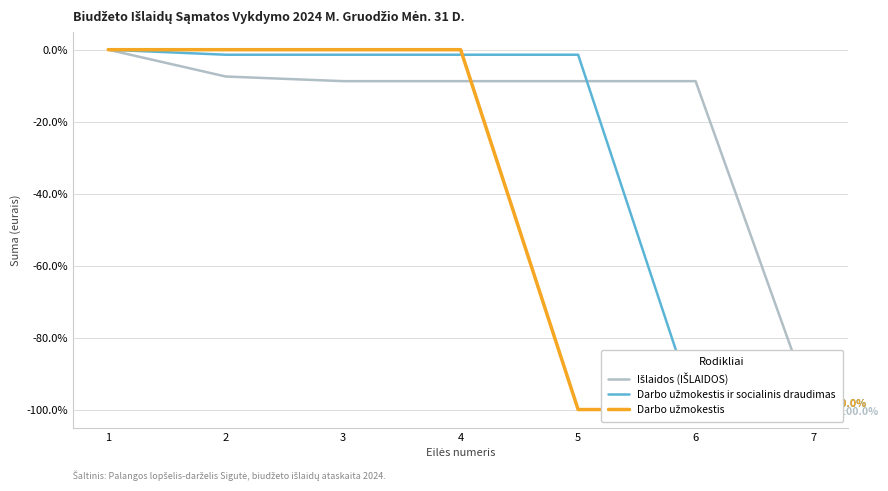

Which category has the highest value in the Išlaidos (IŠLAIDOS) series?

1